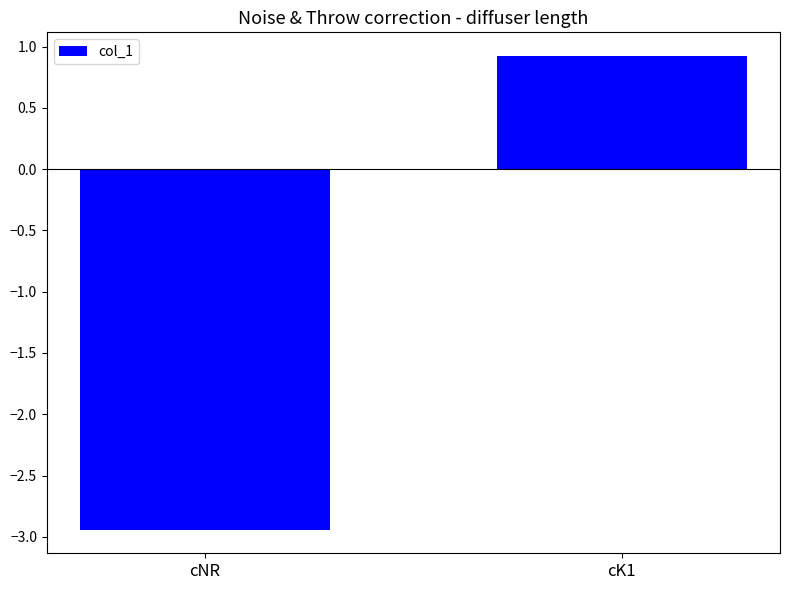

What value does the data have at cNR?

-2.9